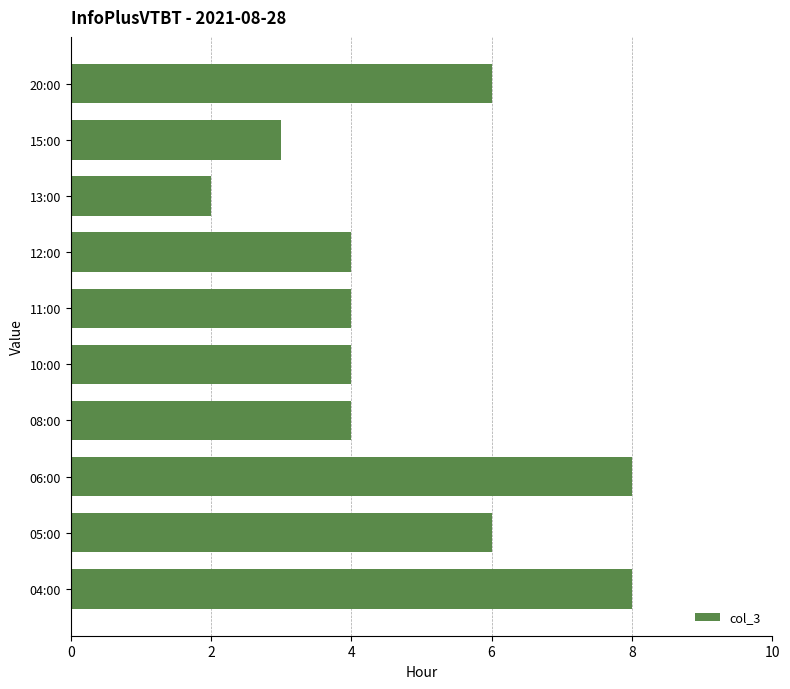

Reading bottom to top, extract all data points from this chart.

04:00=8	05:00=6	06:00=8	08:00=4	10:00=4	11:00=4	12:00=4	13:00=2	15:00=3	20:00=6